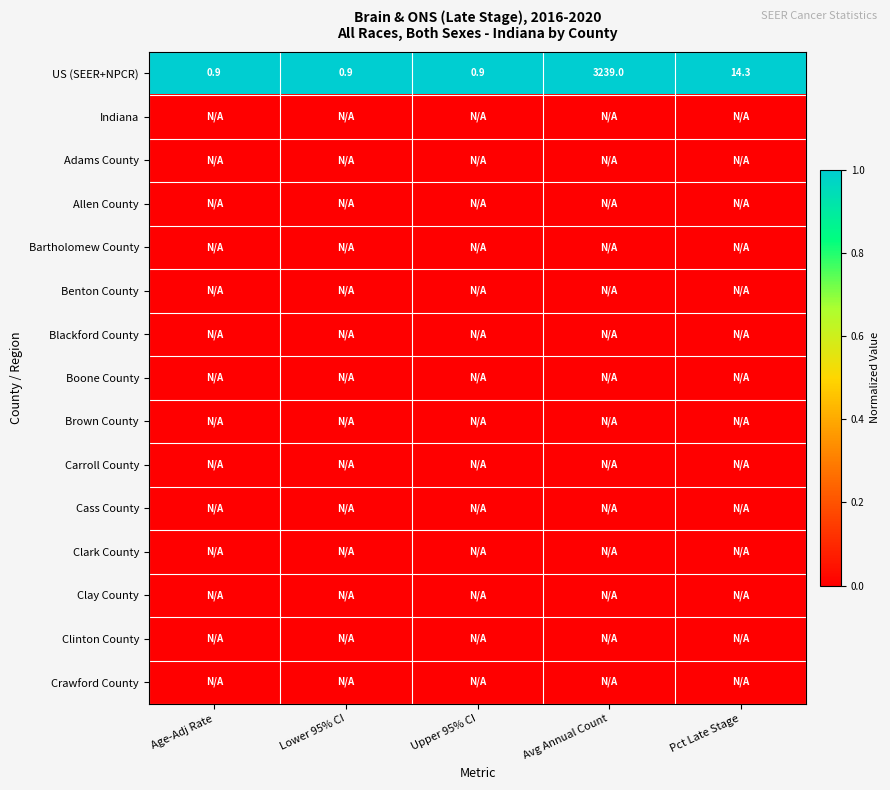

What is the sum of the US (SEER+NPCR) values at Avg Annual Count and Upper 95% CI?

3239.9